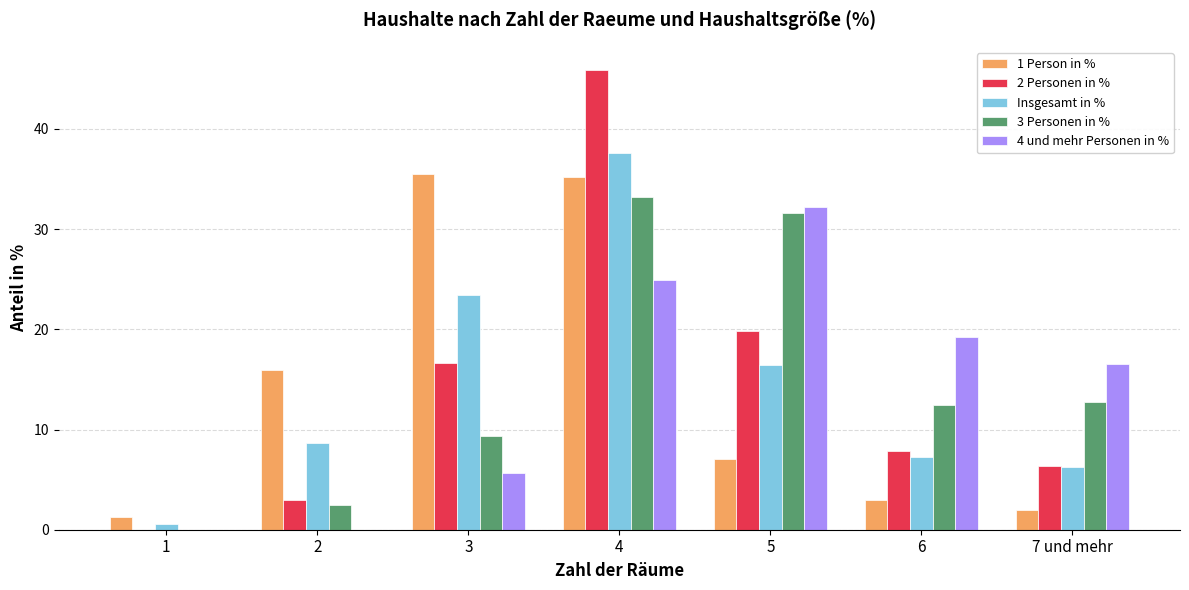

How many groups of bars are there?

7